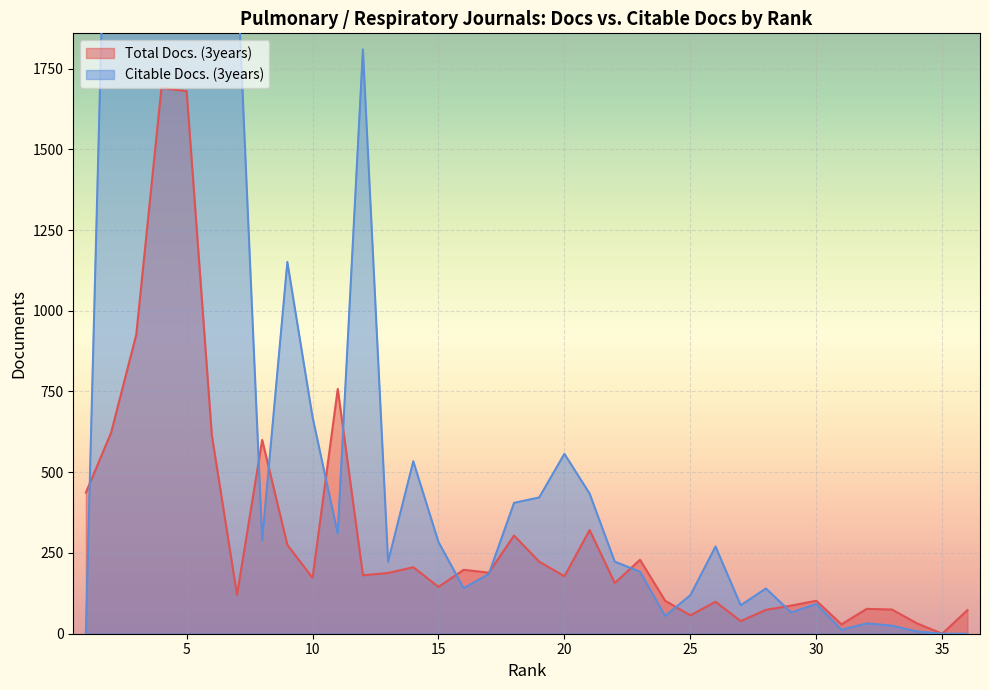

Rank the series by their average value, from highest to lowest.

Citable Docs. (3years), Total Docs. (3years)